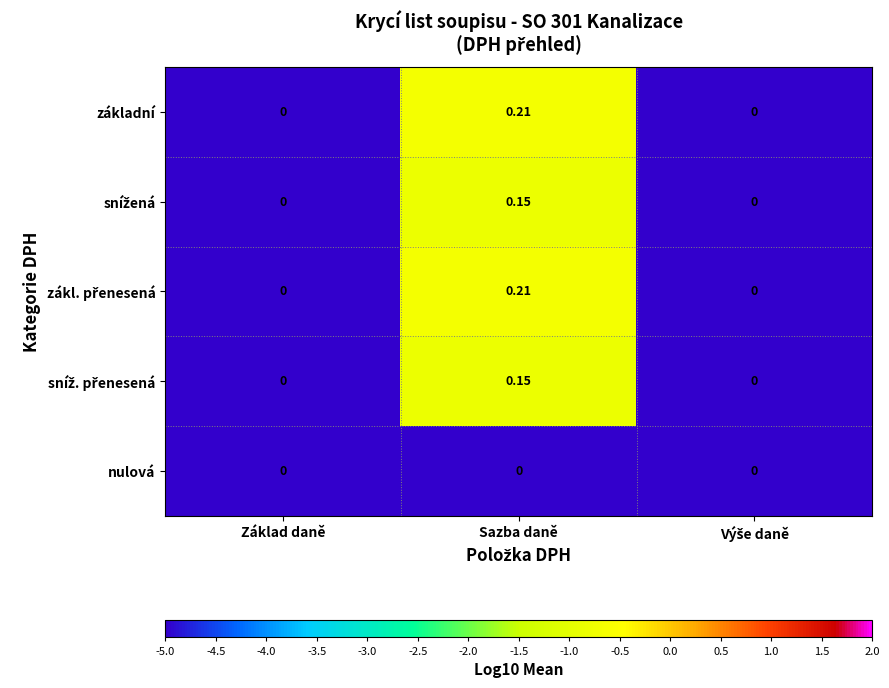

At which category is the sum across all series the highest?

Sazba daně